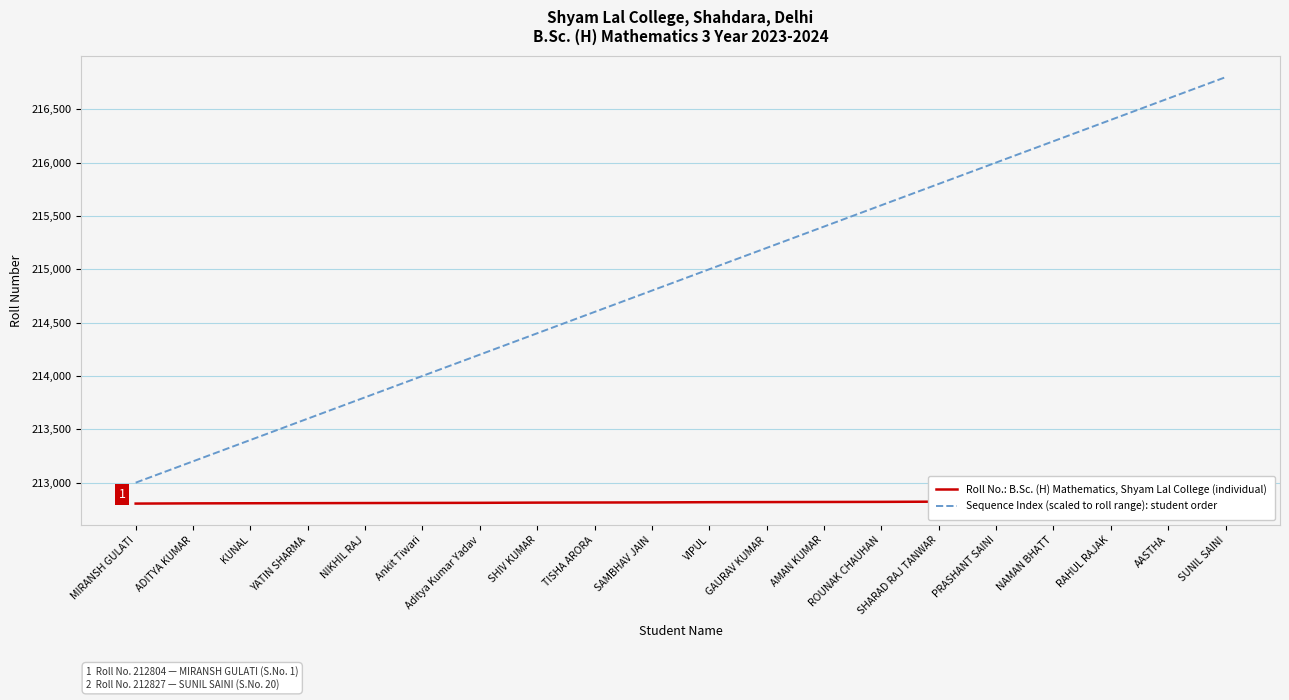

True or false: Roll No.: B.Sc. (H) Mathematics, Shyam Lal College (individual) has more than 2 interior local peaks.

False